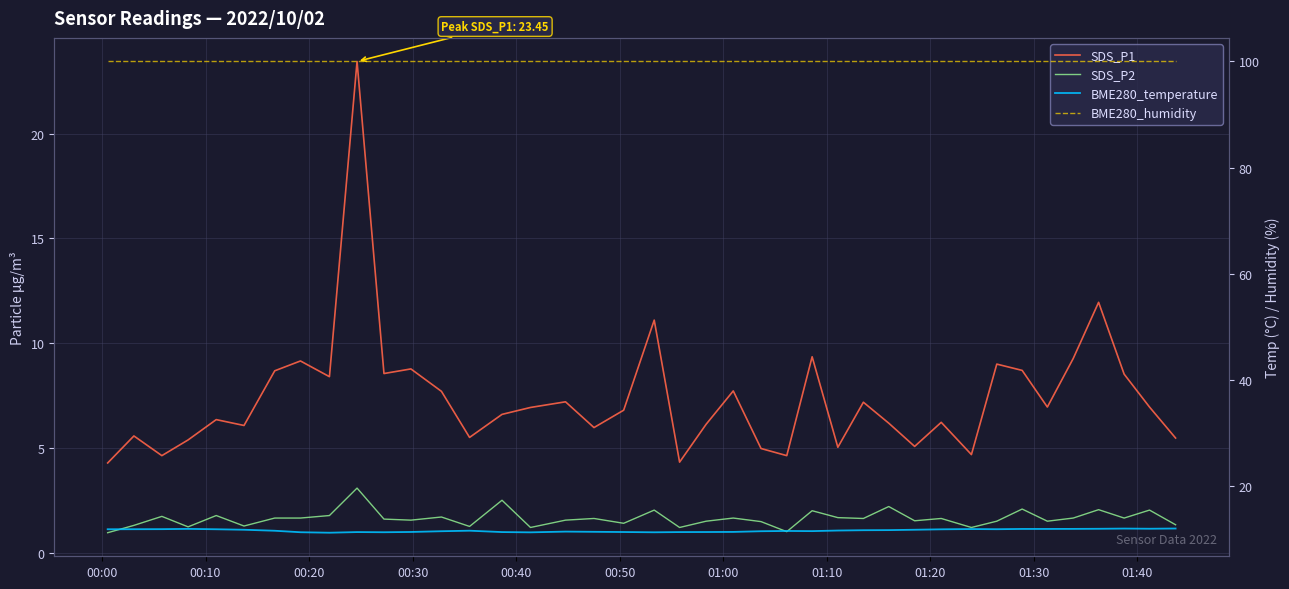

What is the difference between the second highest and second lowest values in the SDS_P2 series?

1.5